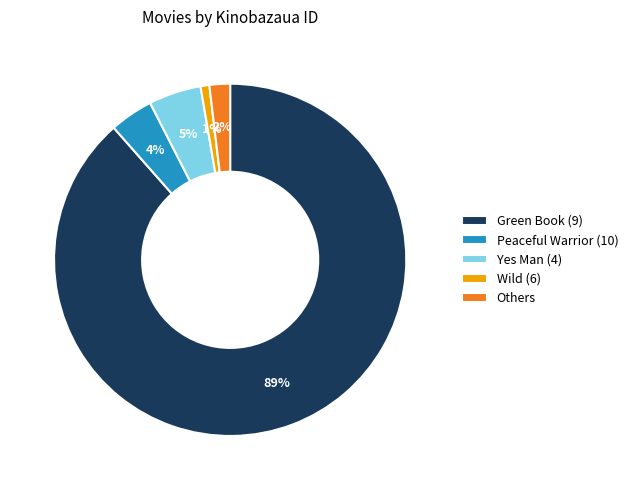

Which category has the smallest portion of the pie?

Wild (6)